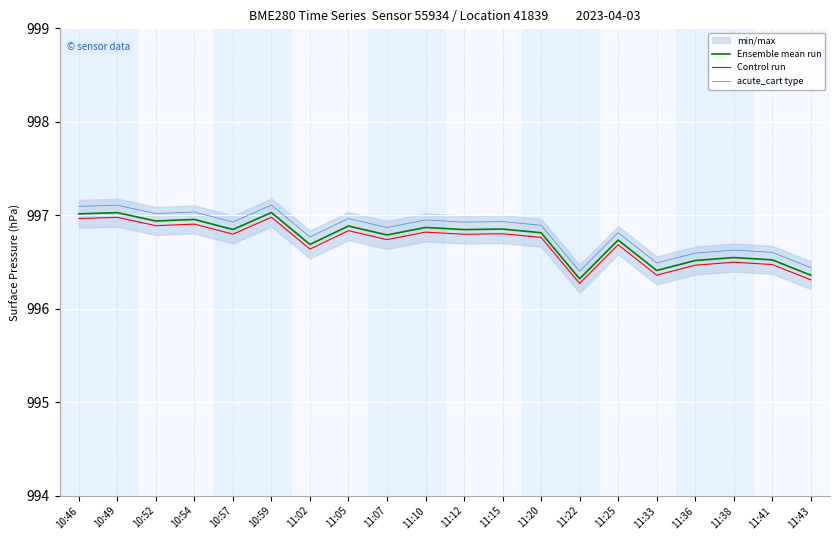

True or false: Control run and Ensemble mean run cross at least once.

False